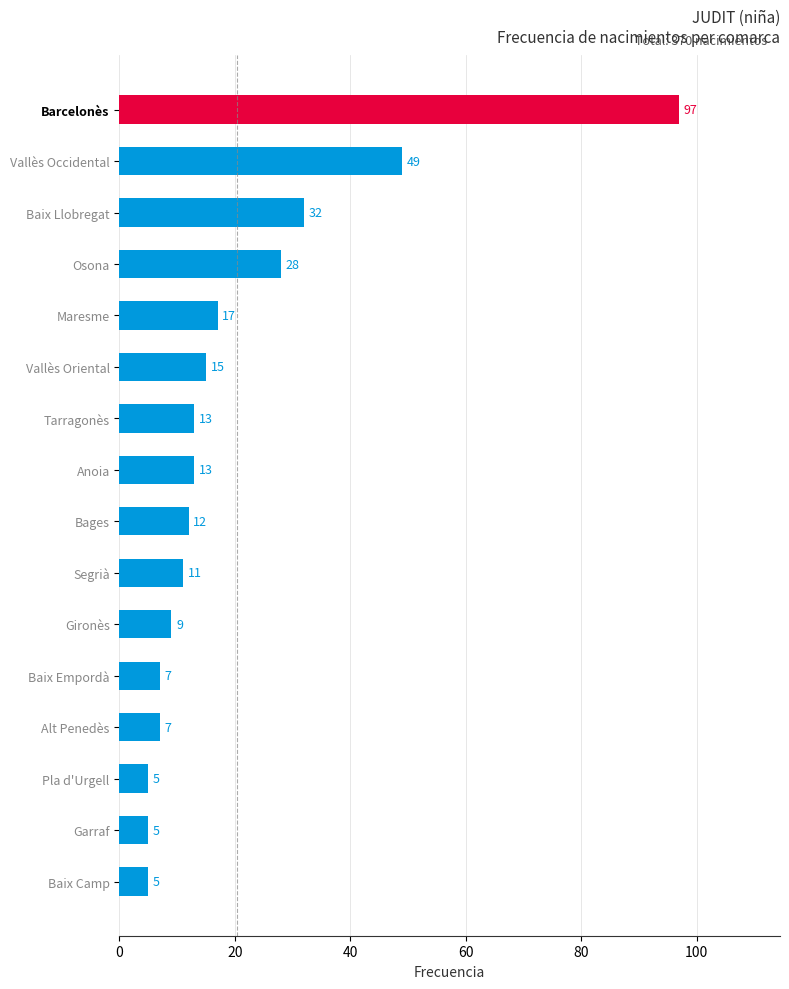

How many values are below 13?

8